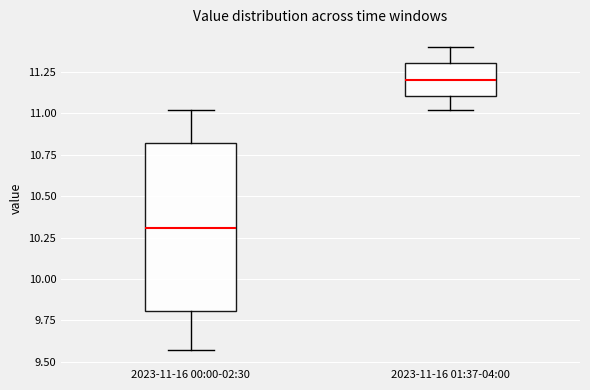

Comparing the boxes themselves (not the whiskers), which one is the tallest?

2023-11-16 00:00-02:30